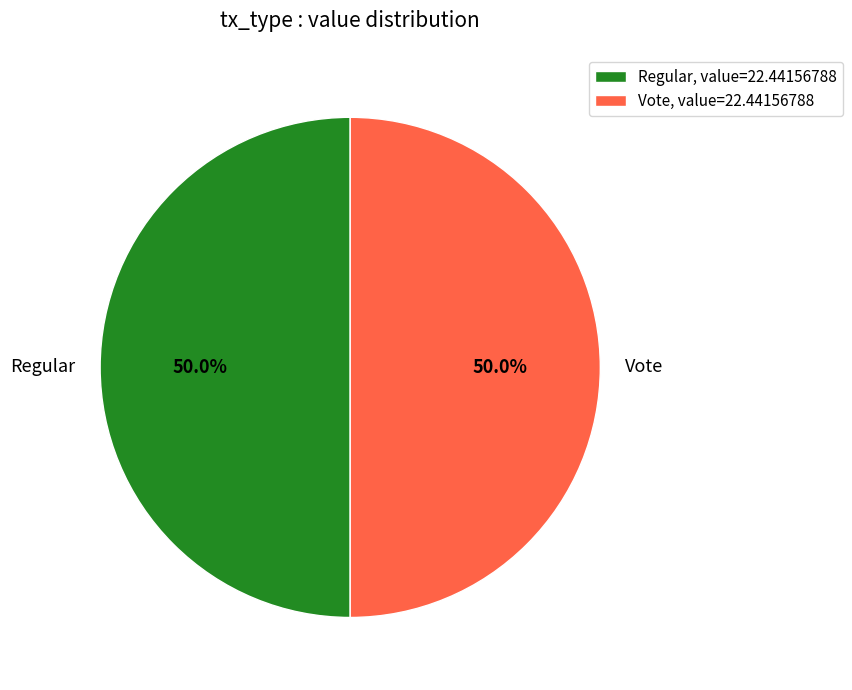

What percentage is NOT represented by Regular?

50.0%